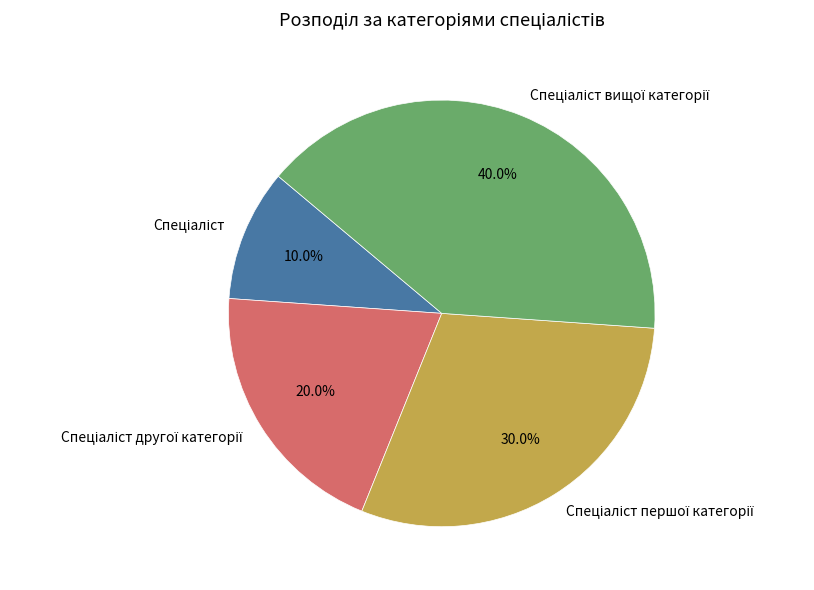

Does any single category account for the majority?

No